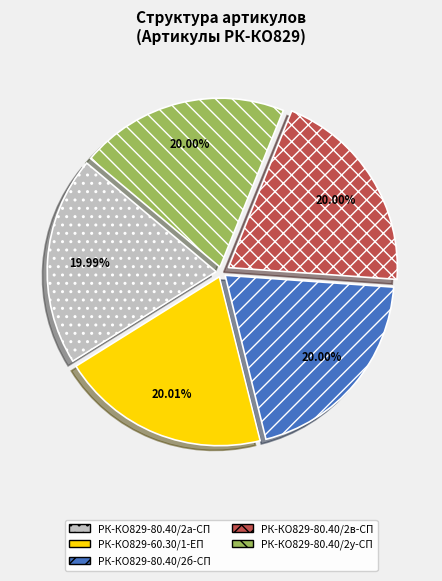

Does РК-КО829-80.40/2в-СП represent more than half of the total?

No